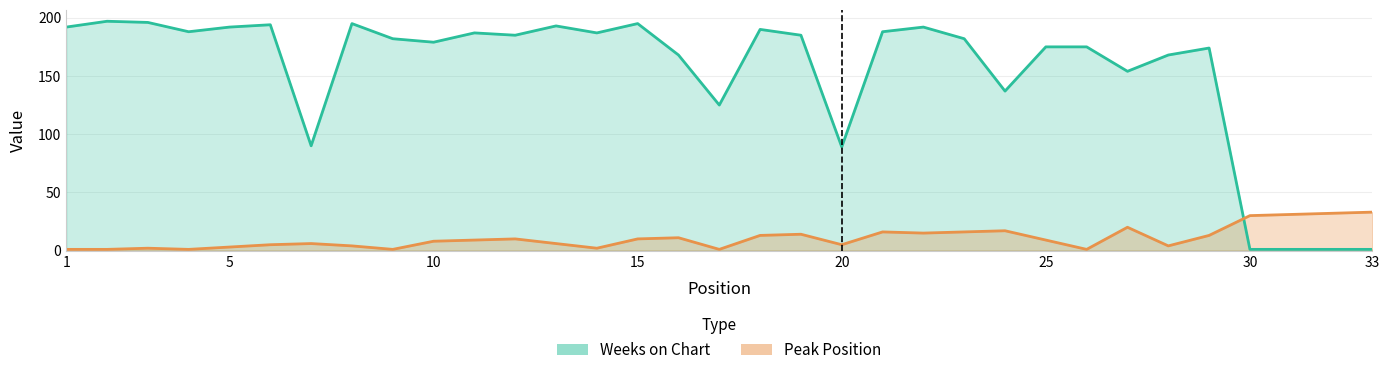

Which series has the largest total across all categories?

Weeks on Chart